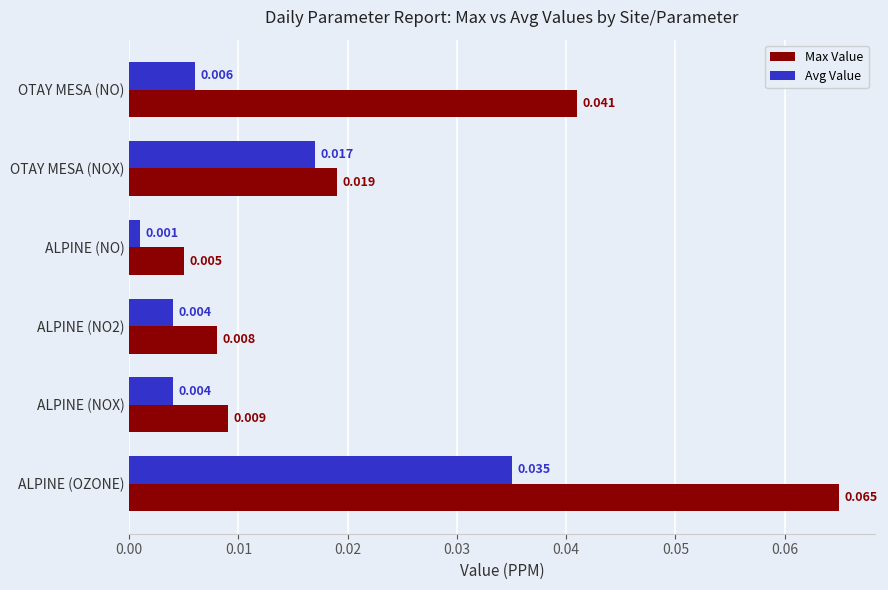

How many categories are shown in the chart?

6